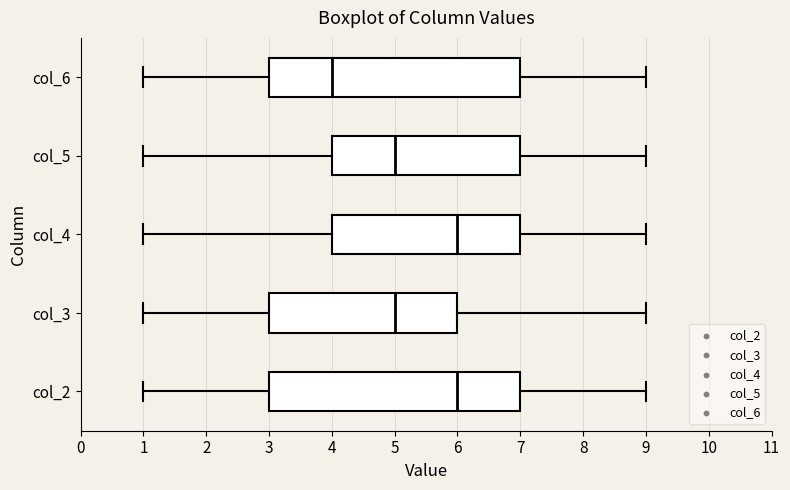

Reading bottom to top, read every box against the x-axis: the position of its median line, the range the box covers, and the ends of its whiskers. The values are not printed on the chart, so give them approximately, as read against the axis.

col_2: median 6, box 3 to 7, whiskers 1 to 9
col_3: median 5, box 3 to 6, whiskers 1 to 9
col_4: median 6, box 4 to 7, whiskers 1 to 9
col_5: median 5, box 4 to 7, whiskers 1 to 9
col_6: median 4, box 3 to 7, whiskers 1 to 9